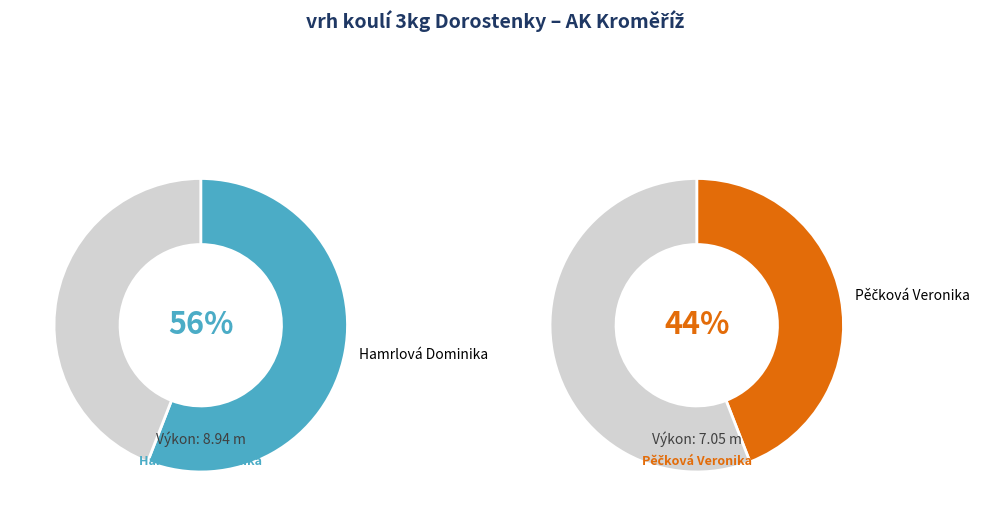

To the nearest percent, what percentage of the pie is Pěčková Veronika?

44%